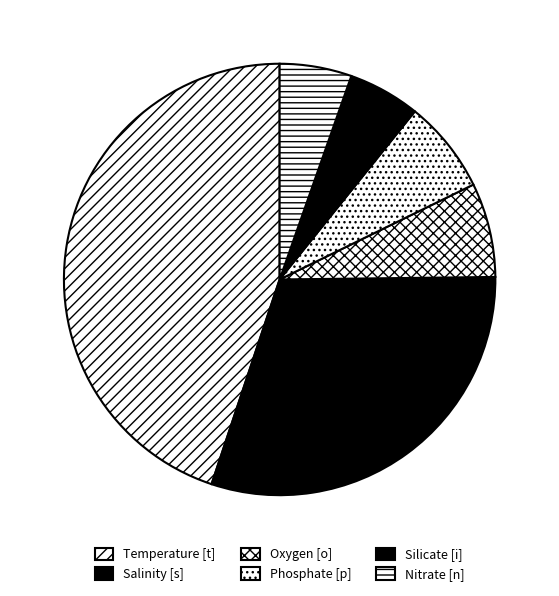

How many slices are in this pie chart?

6